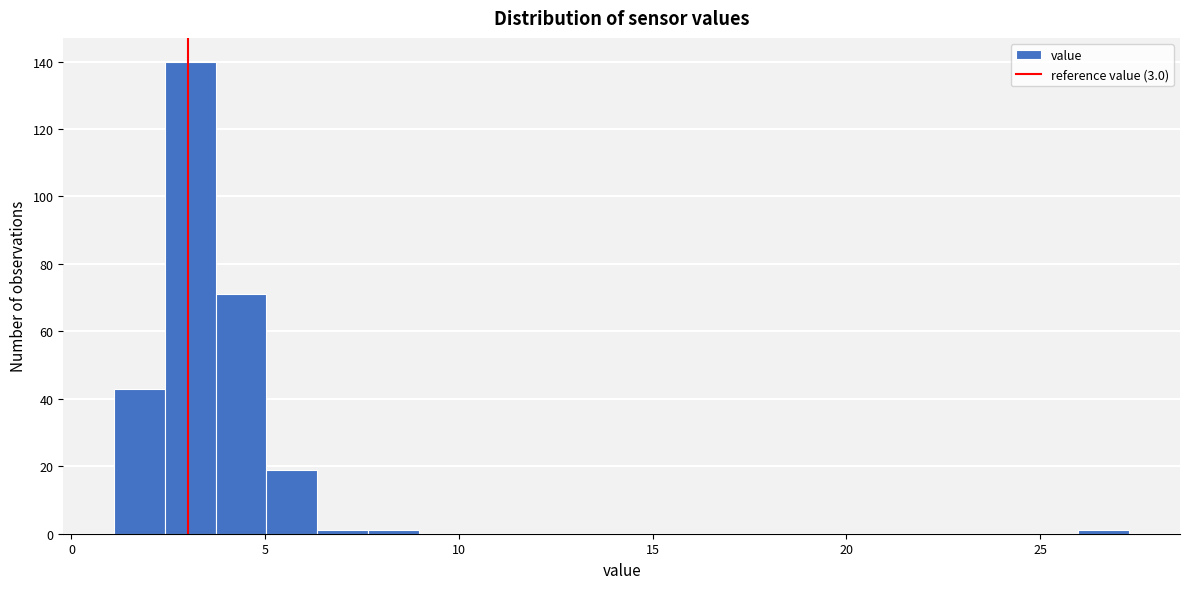

Around what value on the x-axis is the tallest bar? Give the approximate position of its centre, as read against the axis.

3.0